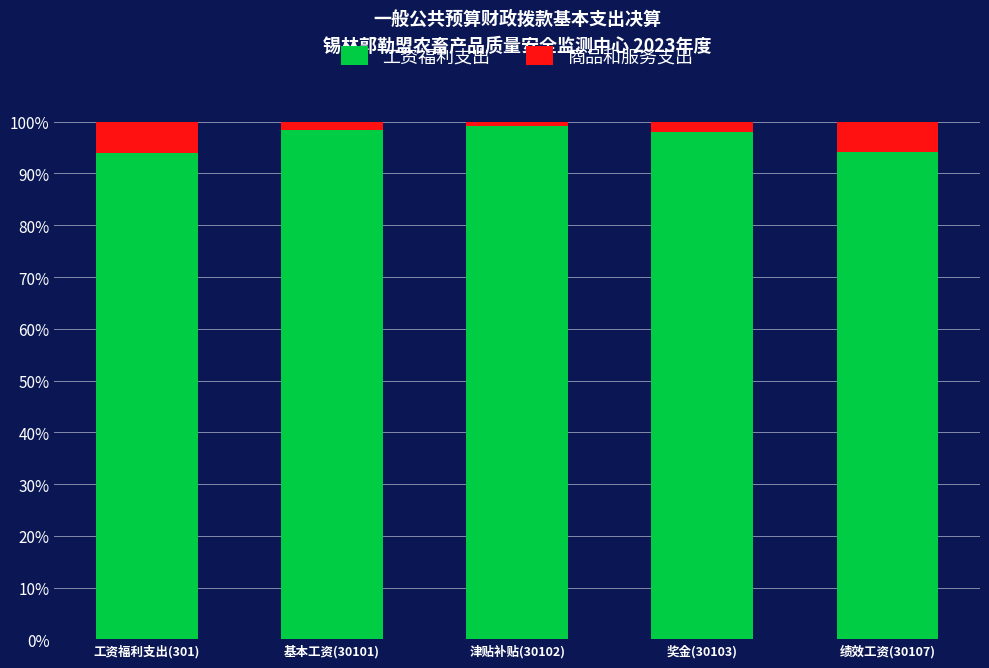

At 工资福利支出(301), list the series in order from largest to smallest.

工资福利支出, 商品和服务支出